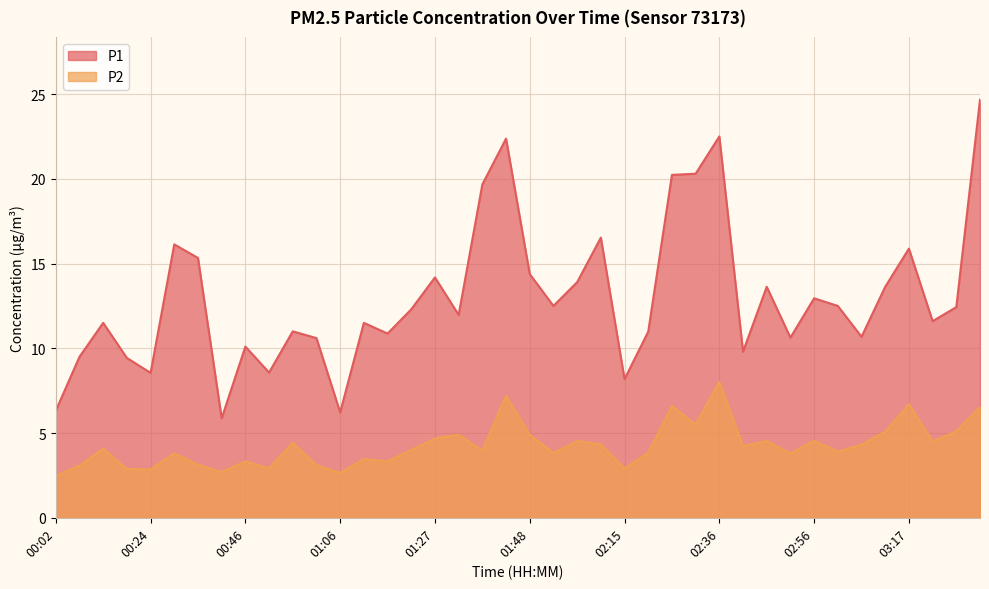

What is the value of the P2 point at the 5th from the left?

2.9